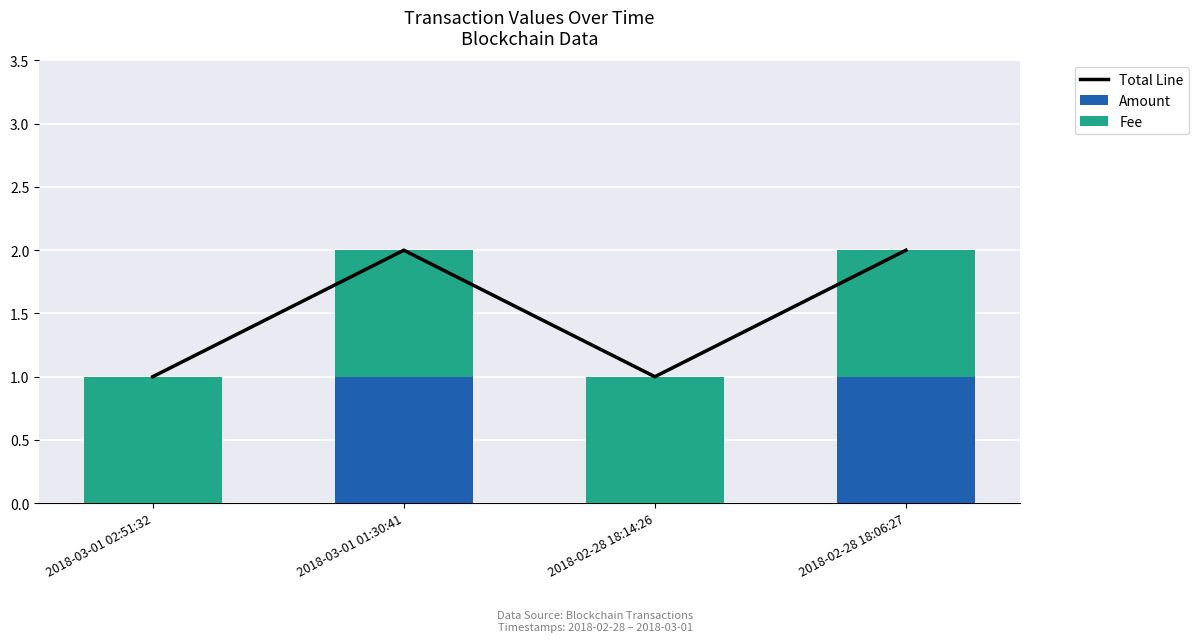

Which series has the largest range (max minus min)?

Total Line